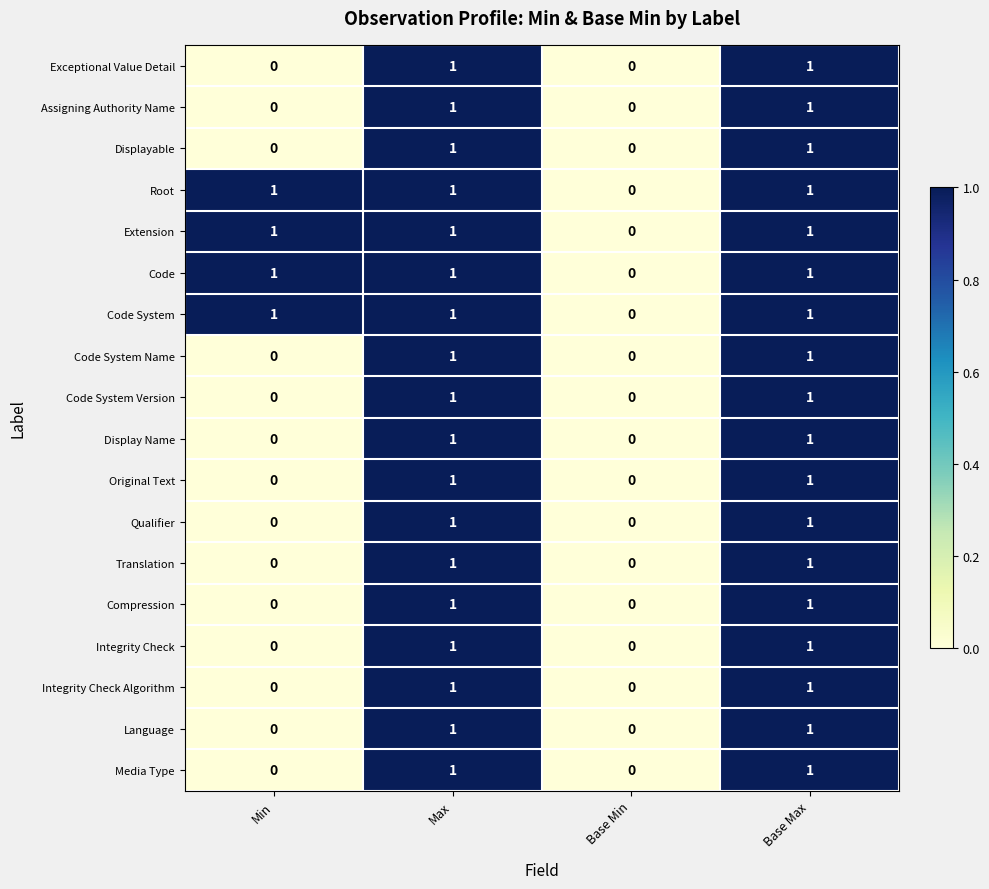

Where is Code nearest to the value 0?

Base Min